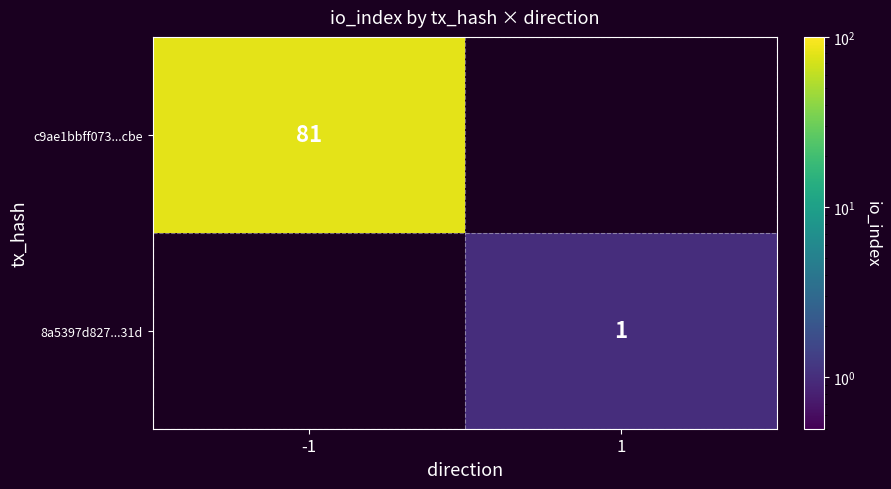

What is the total value across all series at 1?

1